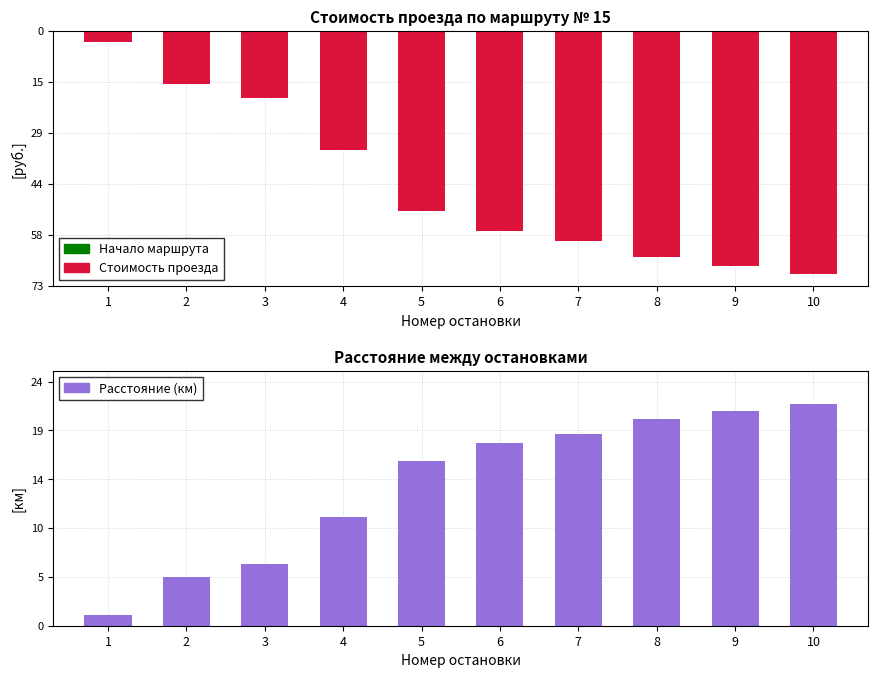

Which category has the lowest value in the Стоимость проезда series?

10